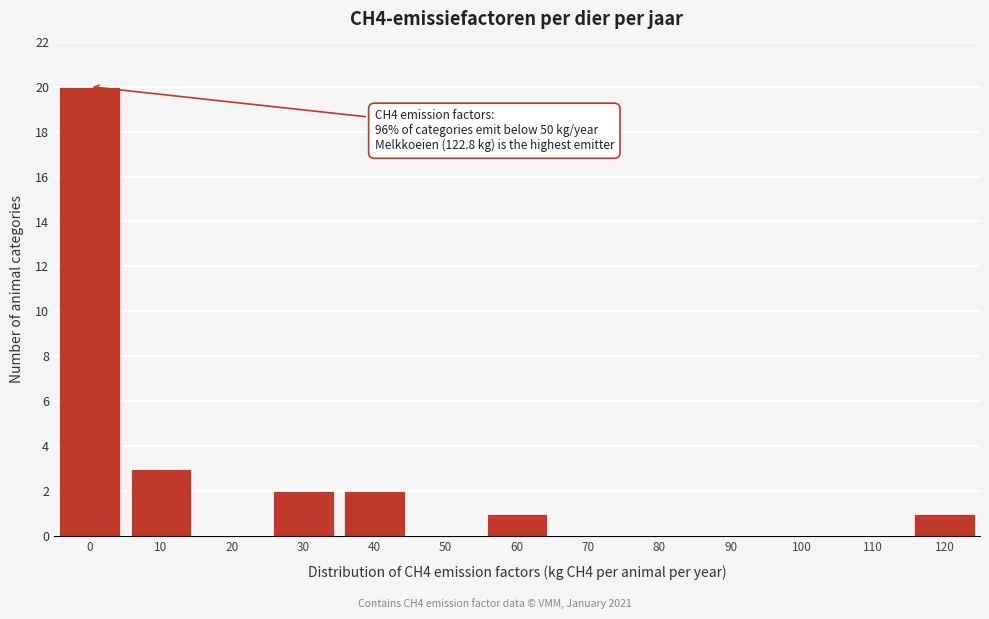

Reading left to right, extract all data points from this chart.

0=20	10=3	20=0	30=2	40=2	50=0	60=1	70=0	80=0	90=0	100=0	110=0	120=1